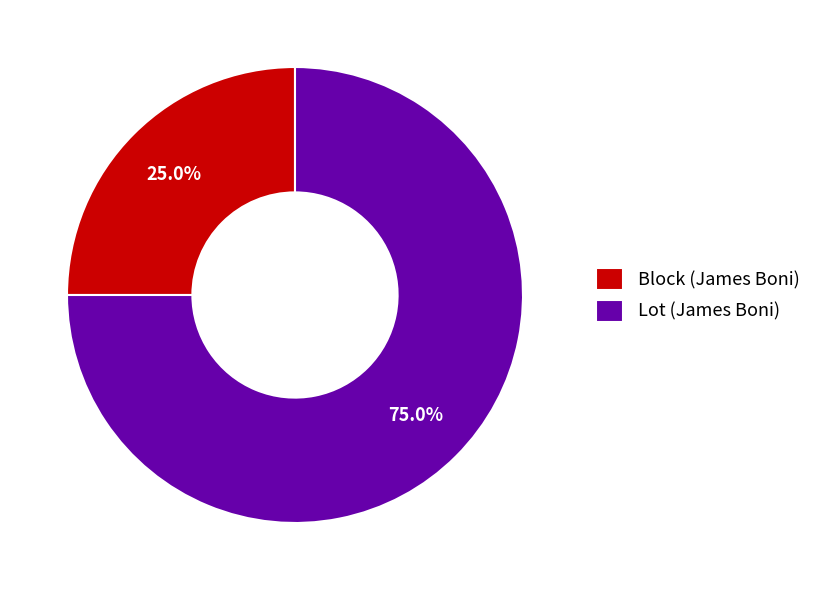

Approximately how many times larger is the value at Block (James Boni) compared to Lot (James Boni)?

0.3